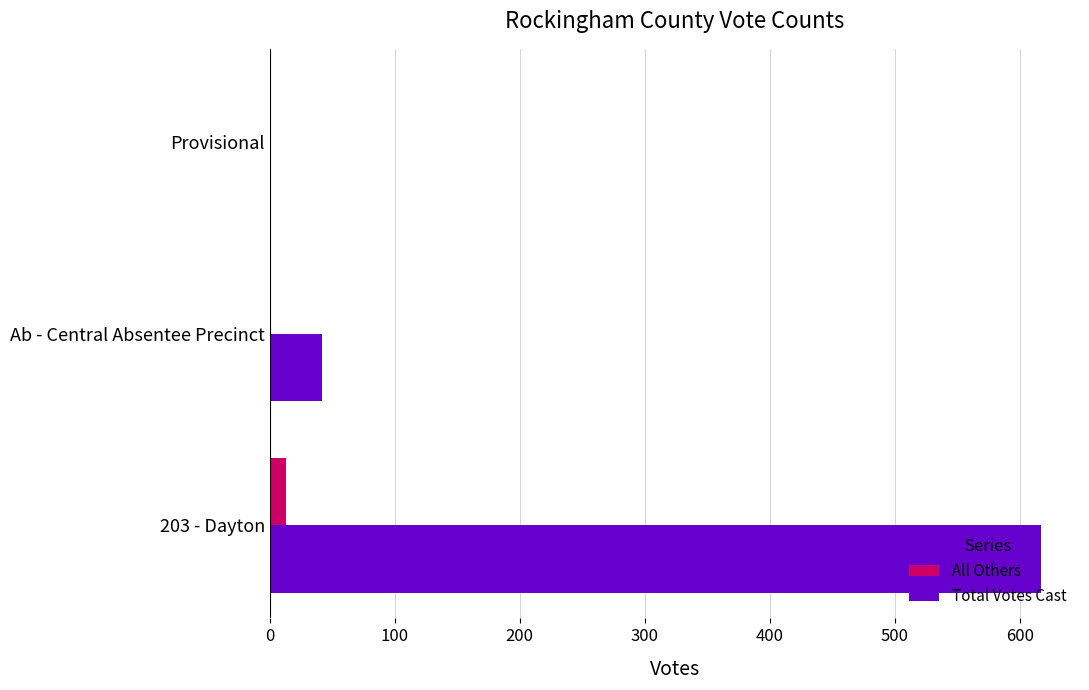

Between 203 - Dayton and Provisional, which series saw the biggest shift?

Total Votes Cast